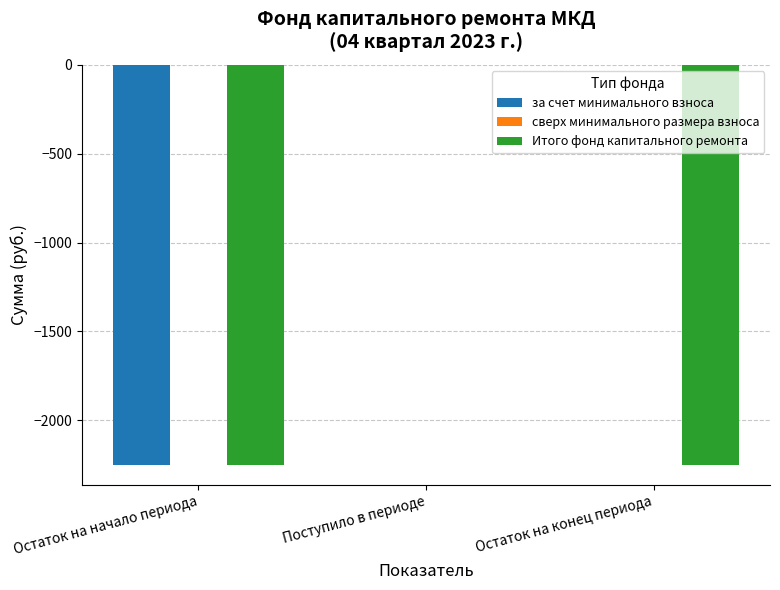

At which category is the sum across all series the highest?

Поступило в периоде